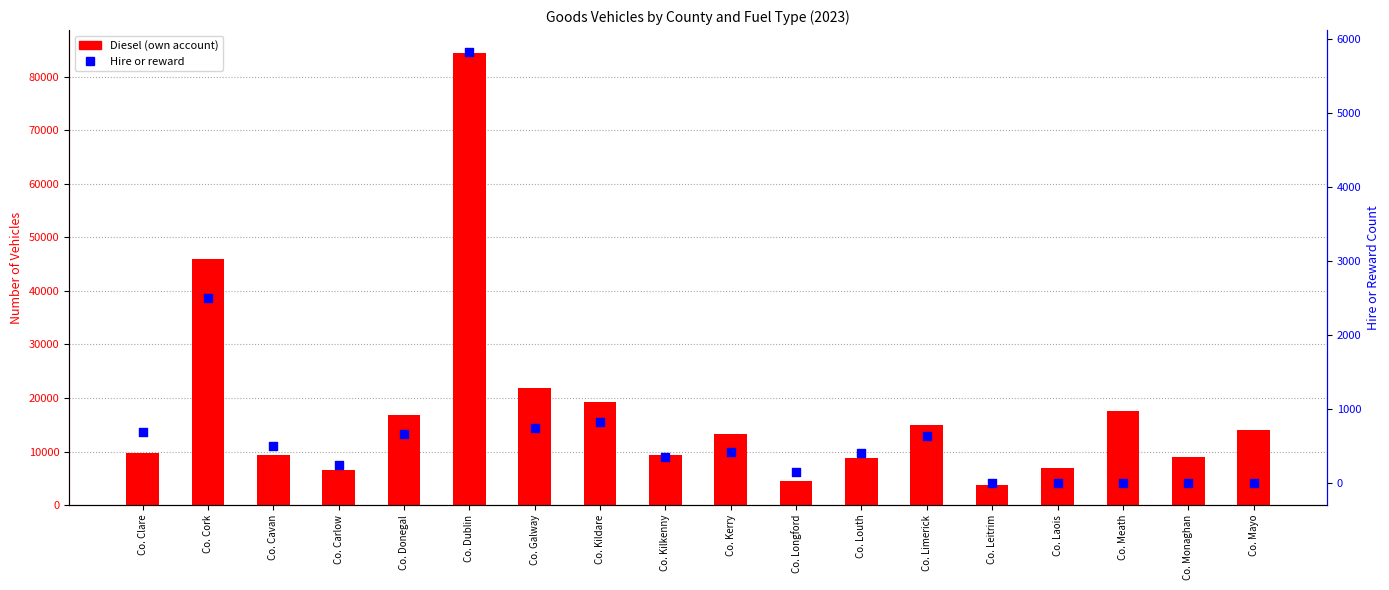

Is the value of Diesel (own account) at Co. Leitrim greater than the value of Hire or reward at Co. Laois?

Yes